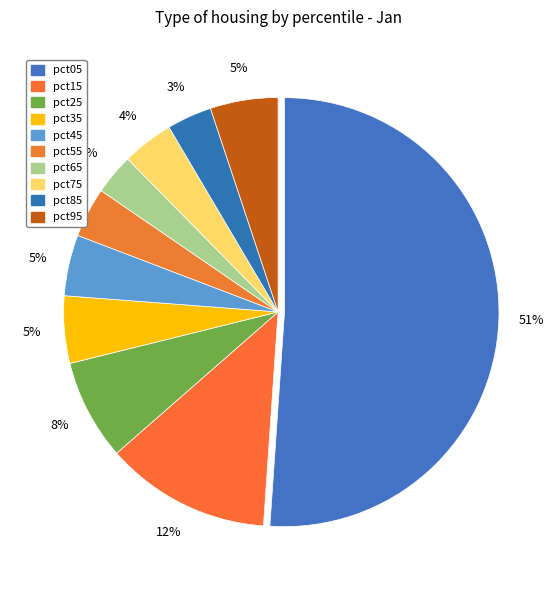

Which slice is the largest?

pct05